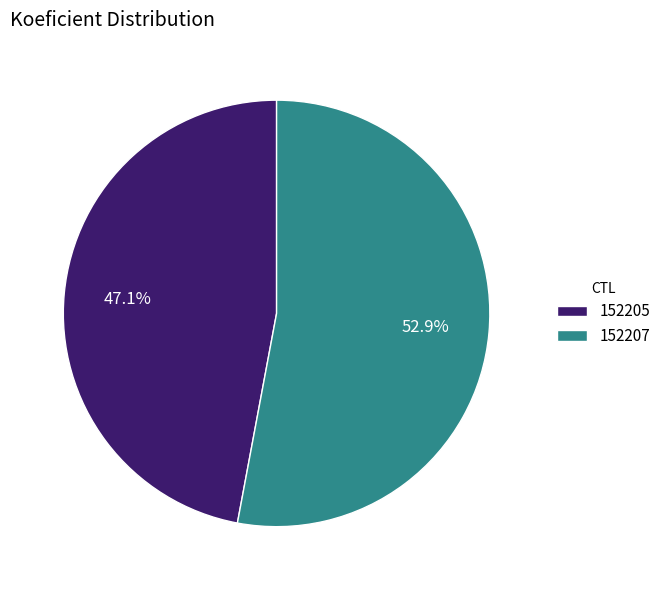

True or false: 152207 accounts for 53% of the total.

True